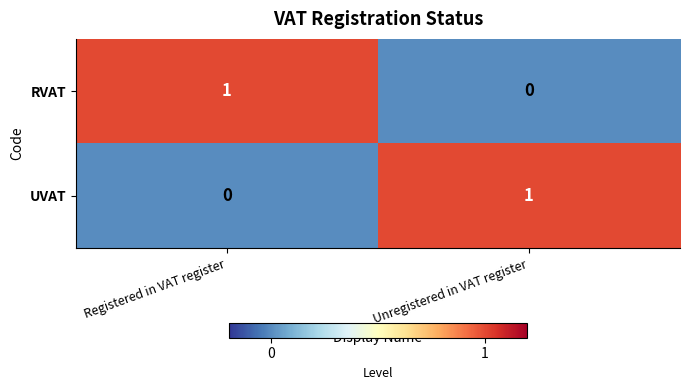

Rank the categories by UVAT value from lowest to highest.

Registered in VAT register, Unregistered in VAT register